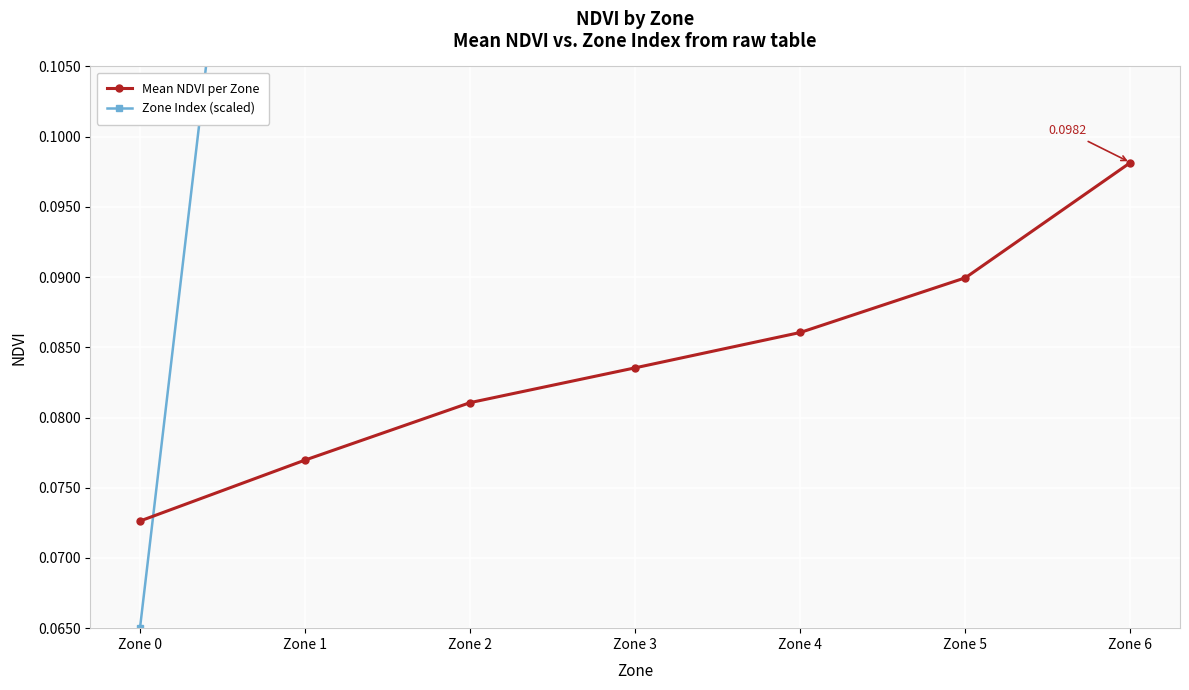

What is the sum of all Mean NDVI per Zone values?

0.6